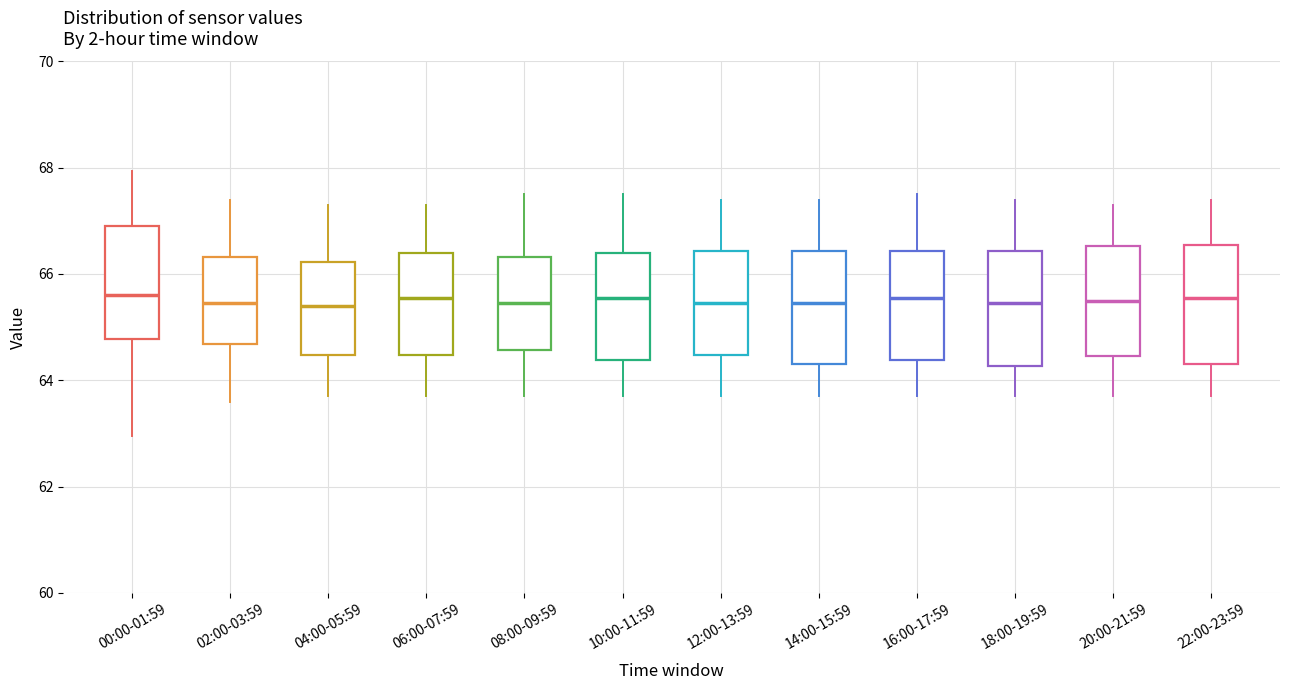

Reading left to right, read every box against the y-axis: the position of its median line, the range the box covers, and the ends of its whiskers. The values are not printed on the chart, so give them approximately, as read against the axis.

00:00-01:59: median 65.6, box 64.8 to 67.0, whiskers 63.0 to 68.0
02:00-03:59: median 65.4, box 64.6 to 66.4, whiskers 63.6 to 67.4
04:00-05:59: median 65.4, box 64.4 to 66.2, whiskers 63.8 to 67.4
06:00-07:59: median 65.6, box 64.4 to 66.4, whiskers 63.8 to 67.4
08:00-09:59: median 65.4, box 64.6 to 66.4, whiskers 63.8 to 67.6
10:00-11:59: median 65.6, box 64.4 to 66.4, whiskers 63.8 to 67.6
12:00-13:59: median 65.4, box 64.4 to 66.4, whiskers 63.8 to 67.4
14:00-15:59: median 65.4, box 64.4 to 66.4, whiskers 63.8 to 67.4
16:00-17:59: median 65.6, box 64.4 to 66.4, whiskers 63.8 to 67.6
18:00-19:59: median 65.4, box 64.2 to 66.4, whiskers 63.8 to 67.4
20:00-21:59: median 65.6, box 64.4 to 66.6, whiskers 63.8 to 67.4
22:00-23:59: median 65.6, box 64.4 to 66.6, whiskers 63.8 to 67.4